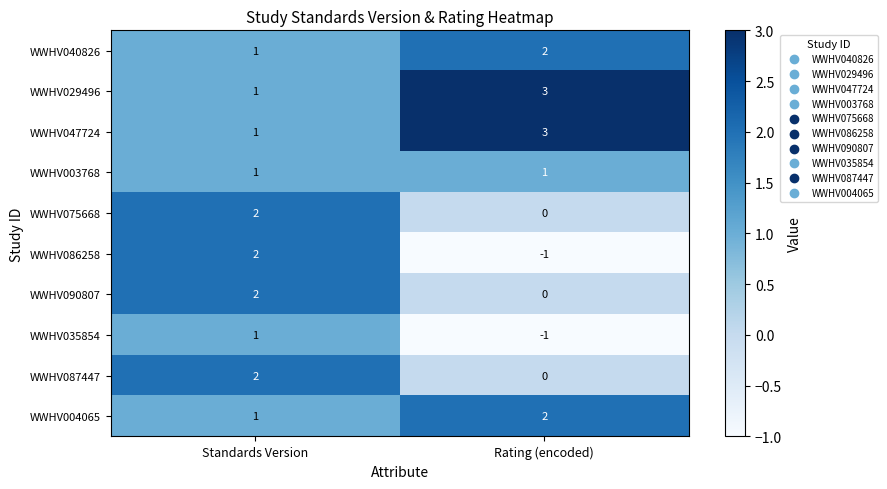

Where is WWHV004065 nearest to the value 1?

Standards Version